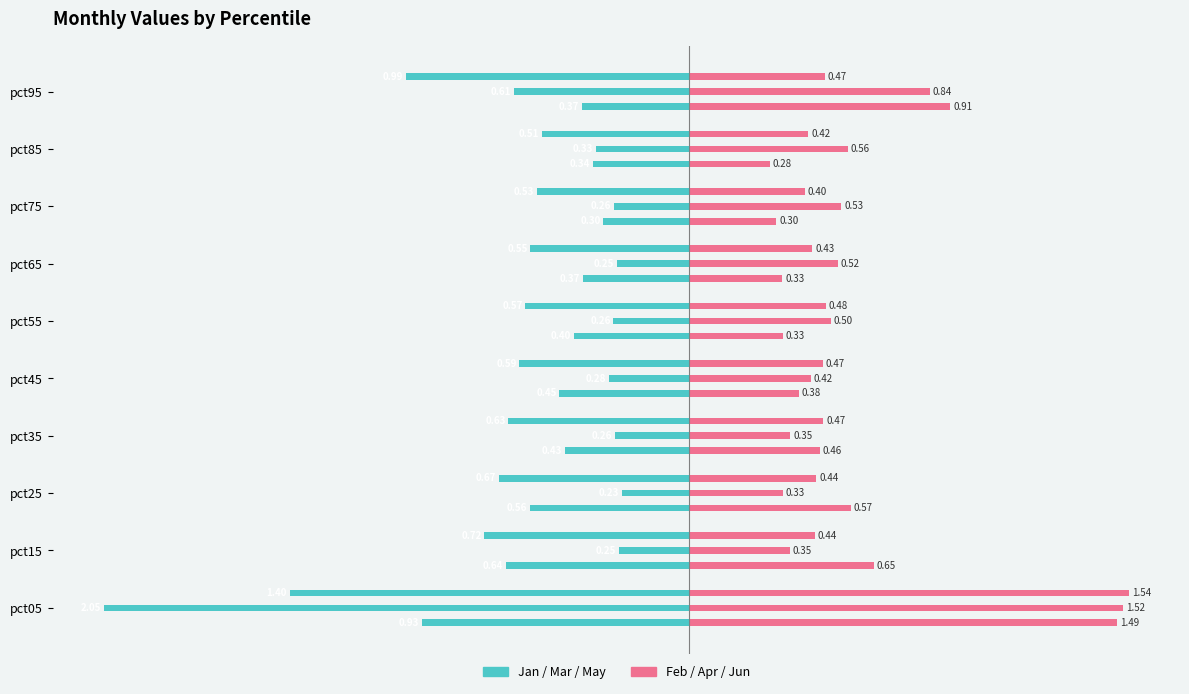

Are the bars grouped side by side (vs. stacked)?

Yes